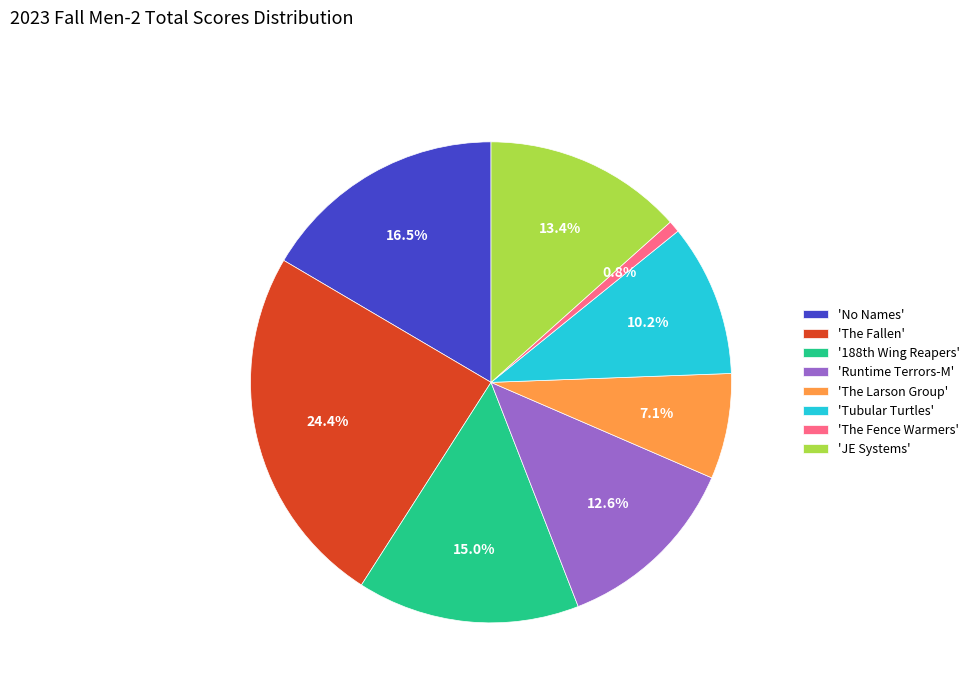

Rank the categories by value from highest to lowest.

'The Fallen', 'No Names', '188th Wing Reapers', 'JE Systems', 'Runtime Terrors-M', 'Tubular Turtles', 'The Larson Group', 'The Fence Warmers'